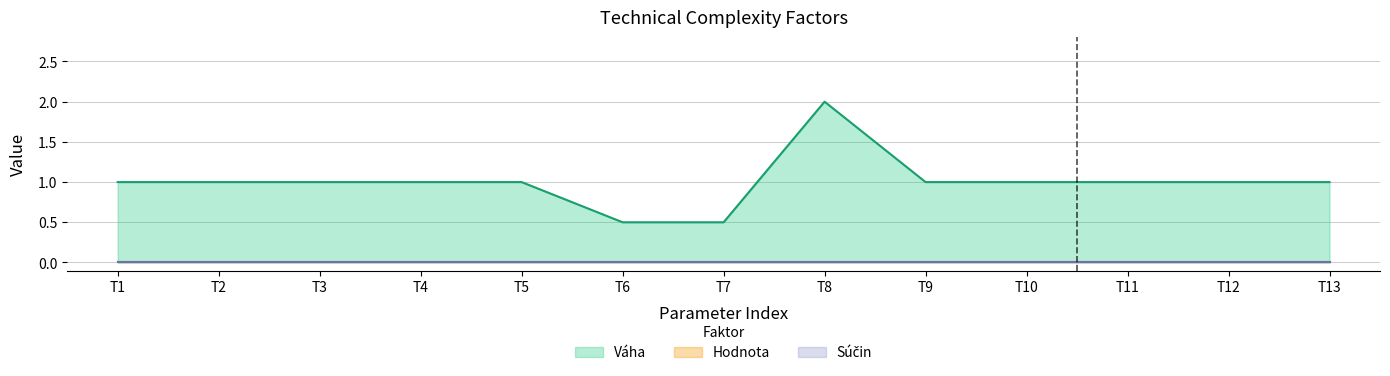

List the series in order of their peak value, highest first.

Váha, Hodnota, Súčin